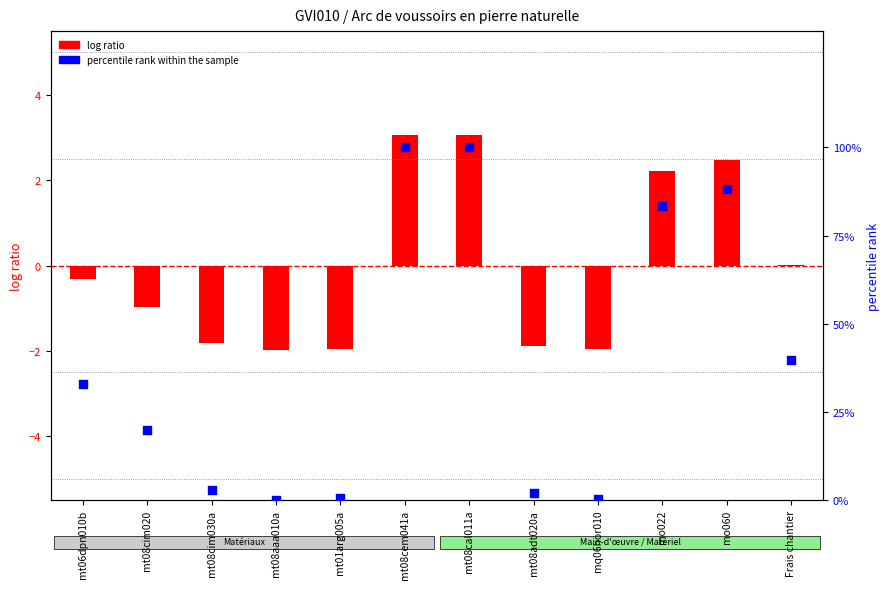

Which series reaches the minimum Y coordinate?

log ratio (centered quantity)